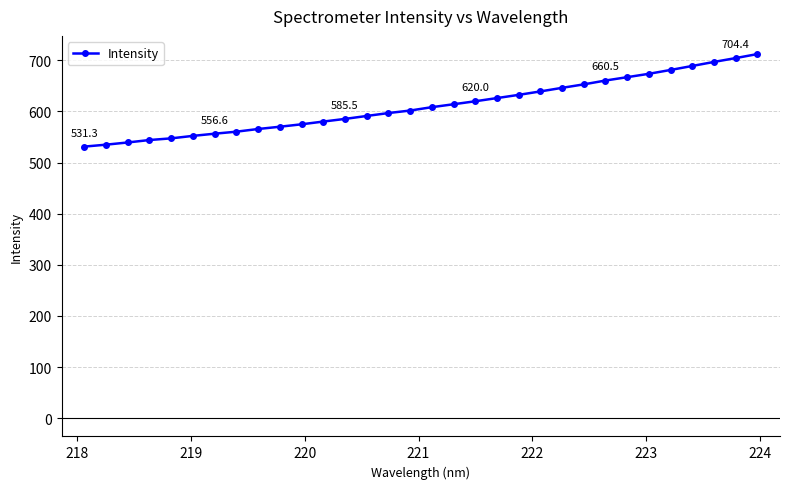

Is this an area chart (filled region under the line)?

No